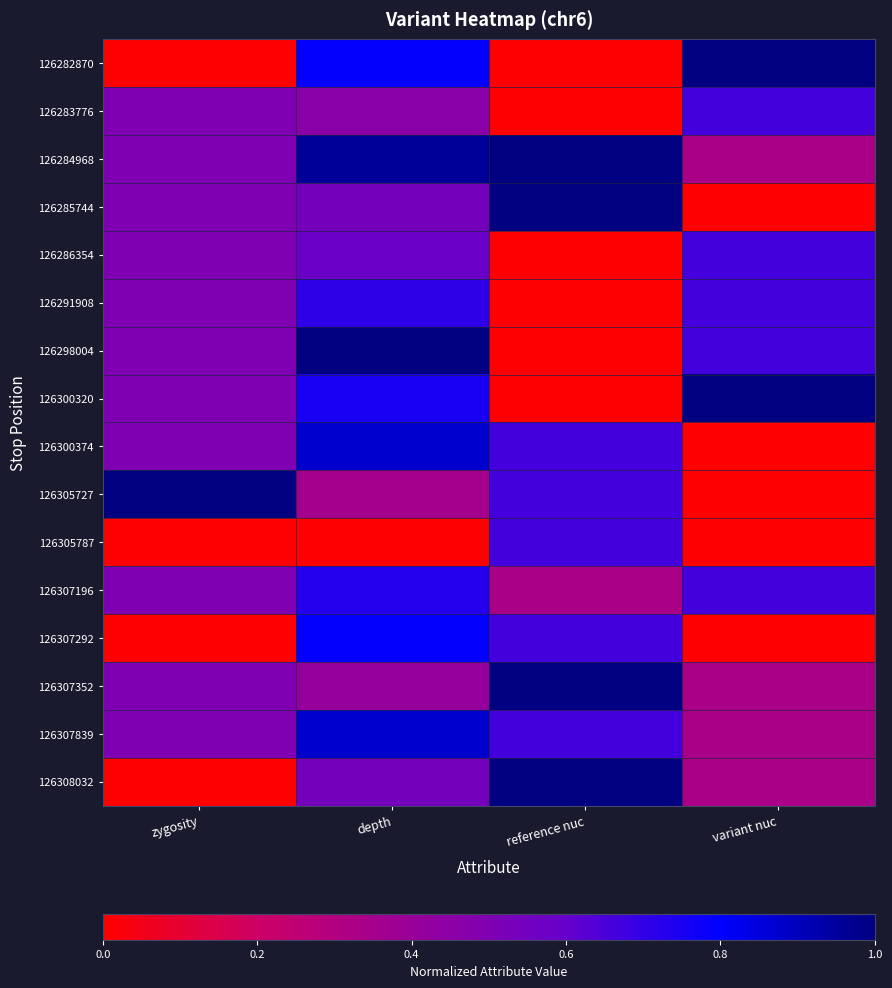

How many distinct data groups are displayed?

16